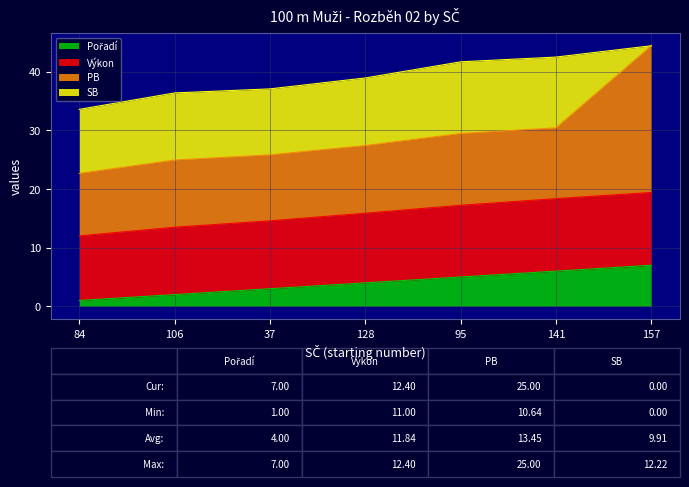

What is the label of the 3rd point from the left?

37